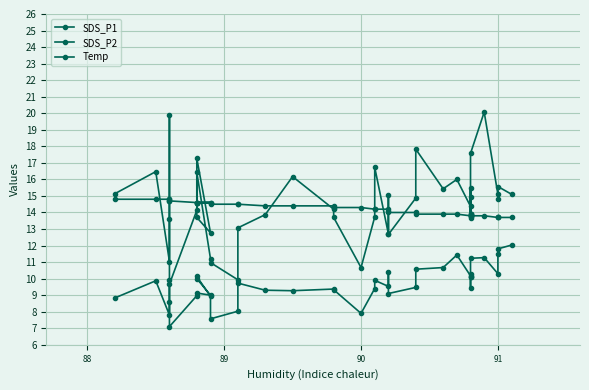

Reading left to right, list all the values displayed in this chart.

SDS_P1: 15.1	16.5	11.0	19.9	13.6	9.7	14.1	17.3	12.8	13.7	16.4	11.2	11.0	9.9	13.1	13.9	16.2	14.2	13.7	10.7	13.7	16.7	12.7	15.1	12.7	14.9	17.8	15.4	16.0	14.4	15.5	13.7	14.9	13.9	17.6	20.1	15.1	14.8	15.6	15.1
SDS_P2: 8.8	9.9	7.8	9.9	8.6	7.1	9.0	9.1	9.0	10.0	10.1	8.9	7.6	8.0	9.7	9.3	9.3	9.4	9.3	7.9	9.4	9.9	9.5	10.4	9.1	9.5	10.6	10.7	11.4	10.2	10.3	10.1	9.4	10.1	11.2	11.3	10.3	11.5	11.8	12.0
Temp: 14.8	14.8	14.8	14.8	14.7	14.7	14.6	14.6	14.6	14.6	14.6	14.6	14.5	14.5	14.5	14.4	14.4	14.4	14.3	14.3	14.2	14.2	14.2	14.1	14.0	14.0	13.9	13.9	13.9	13.8	13.9	13.9	13.8	13.8	13.8	13.8	13.7	13.7	13.7	13.7